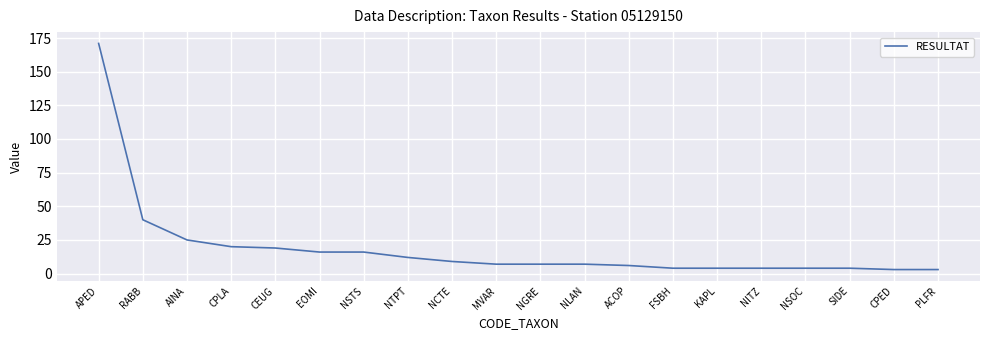

The value at CEUG is 19. True or false?

True